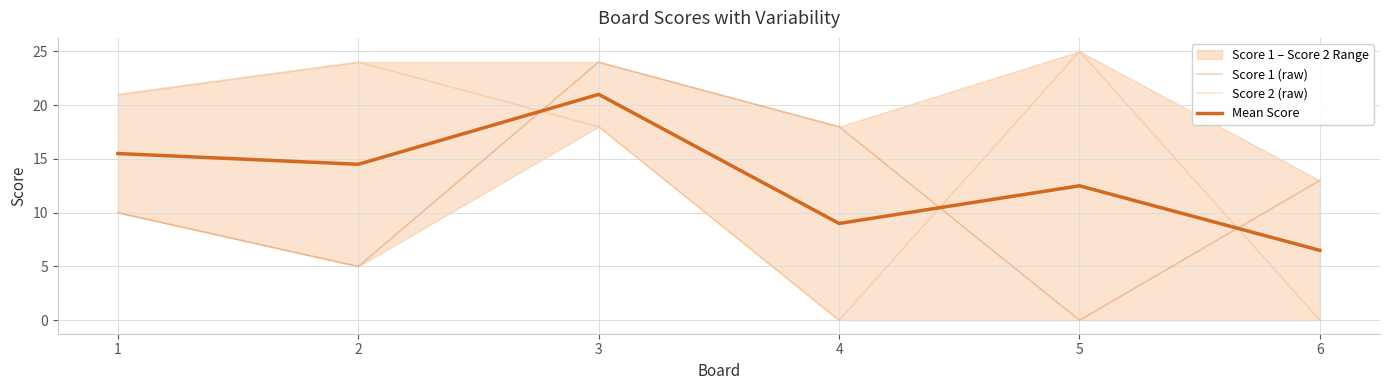

What is the value of the Mean Score point at the 2nd from the left?

14.5